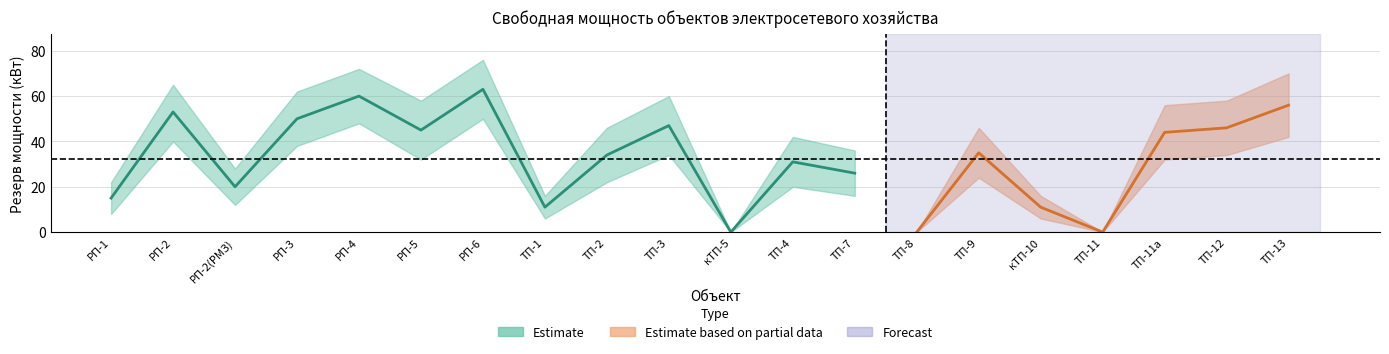

Rank the categories by Резерв мощности value from highest to lowest.

РП-6, РП-4, ТП-13, РП-2, РП-3, ТП-3, ТП-12, РП-5, ТП-11а, ТП-9, ТП-2, ТП-4, ТП-7, РП-2(РМЗ), РП-1, ТП-1, кТП-10, кТП-5, ТП-8, ТП-11